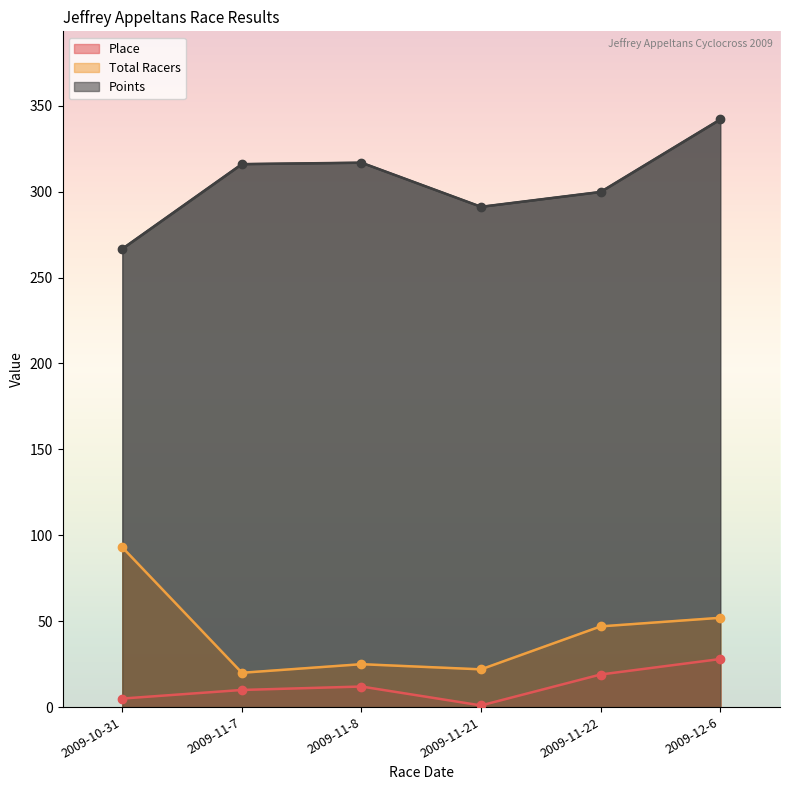

How many lines are shown in the chart?

3